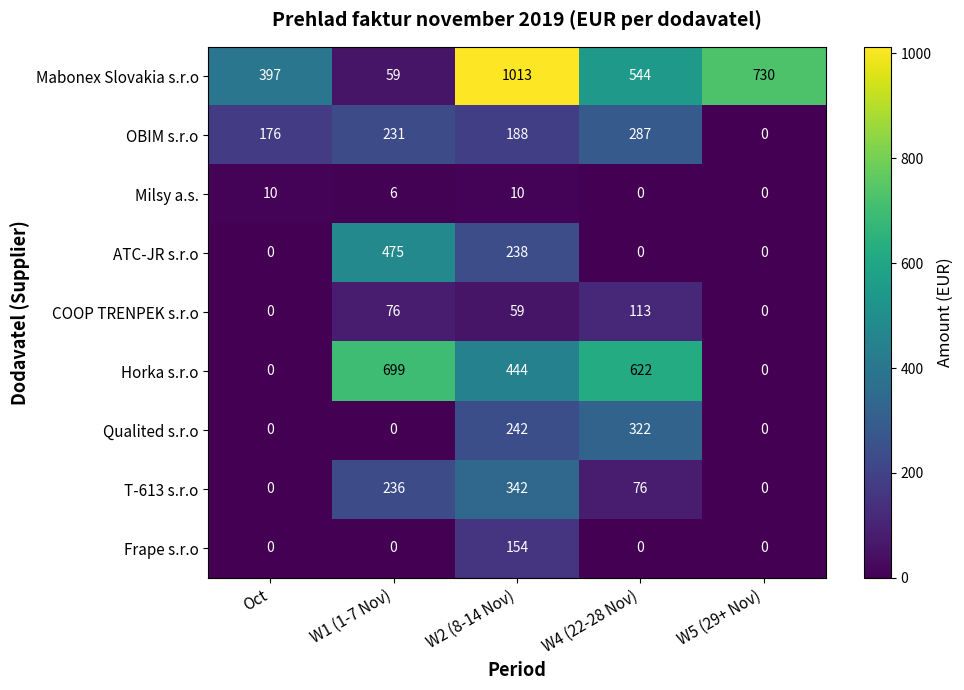

List the series in order of their peak value, lowest first.

Milsy a.s., COOP TRENPEK s.r.o, Frape s.r.o, OBIM s.r.o, Qualited s.r.o, T-613 s.r.o, ATC-JR s.r.o, Horka s.r.o, Mabonex Slovakia s.r.o